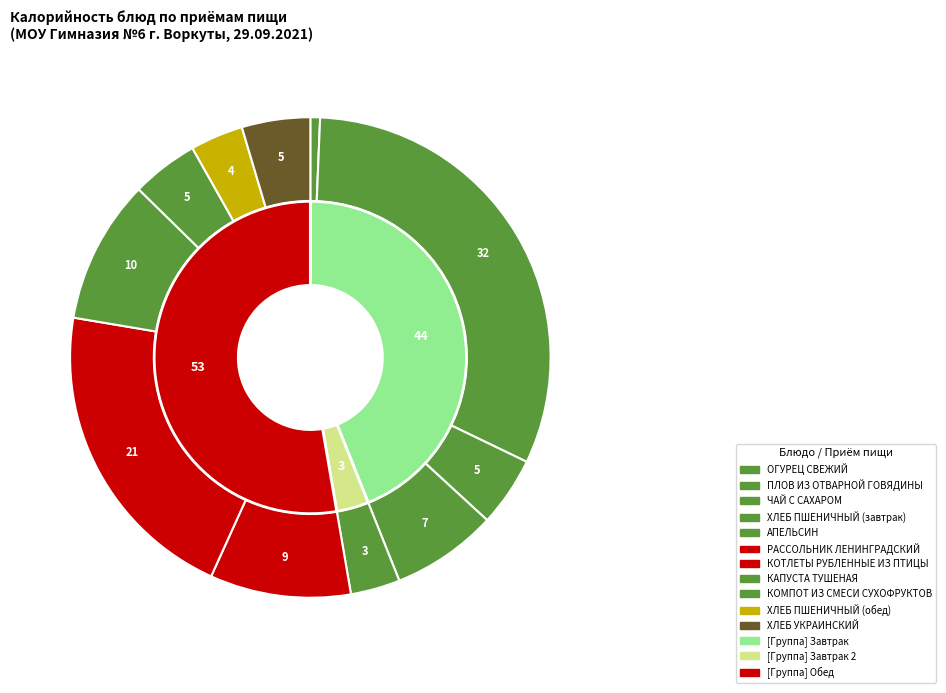

Between КОМПОТ ИЗ СМЕСИ СУХОФРУКТОВ and АПЕЛЬСИН, which is larger?

КОМПОТ ИЗ СМЕСИ СУХОФРУКТОВ